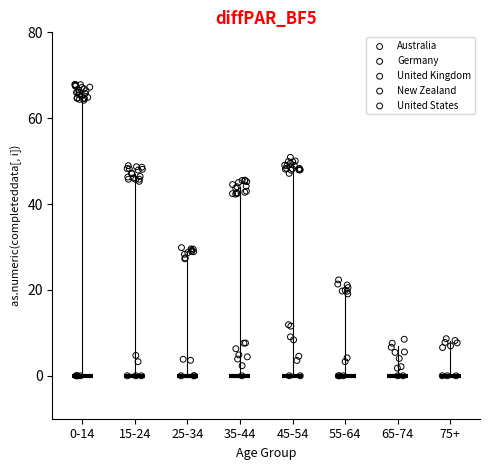

Which series reaches the maximum Y coordinate?

Australia